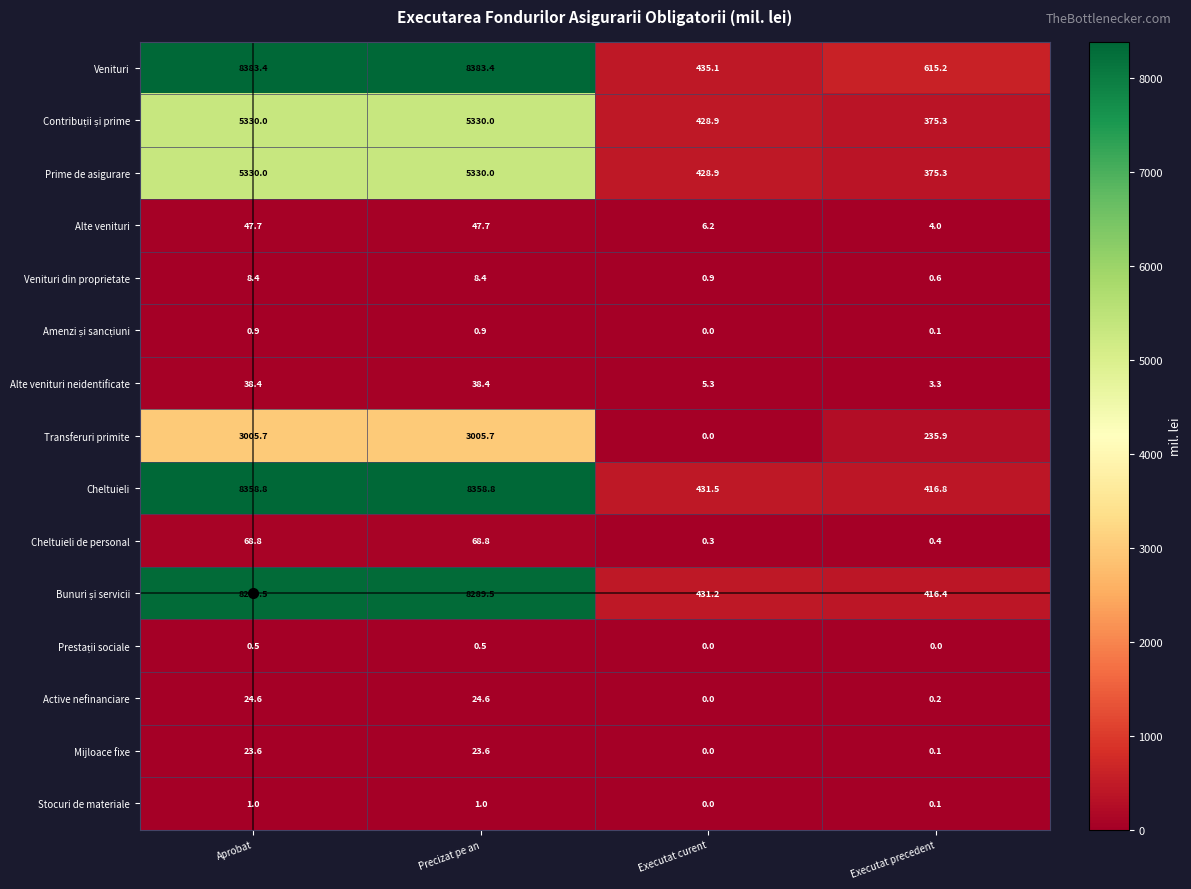

What is the sum of all Venituri din proprietate values?

18.3